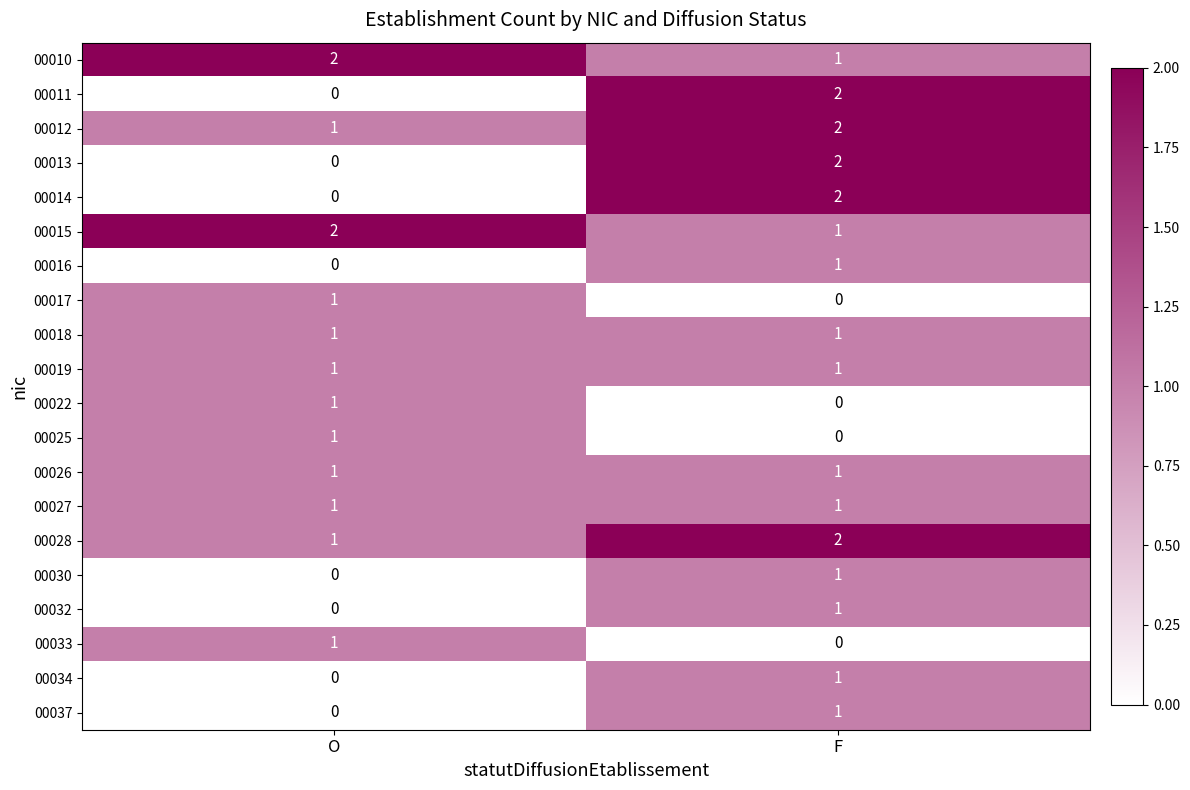

True or false: 00014 has a value of 0 at O.

True